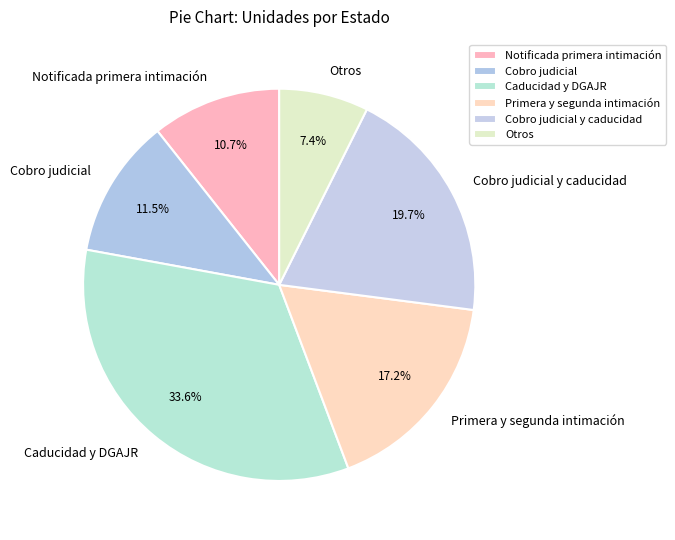

Count the number of slices in the pie.

6